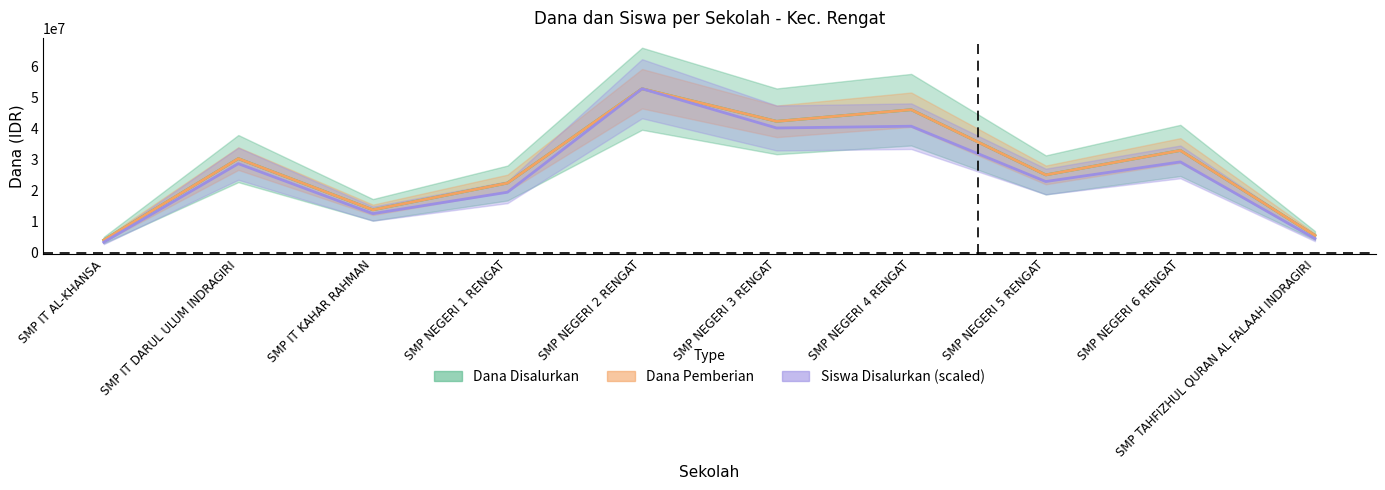

In Dana Pemberian, how many points are lower than both neighbors (excluding endpoints)?

3